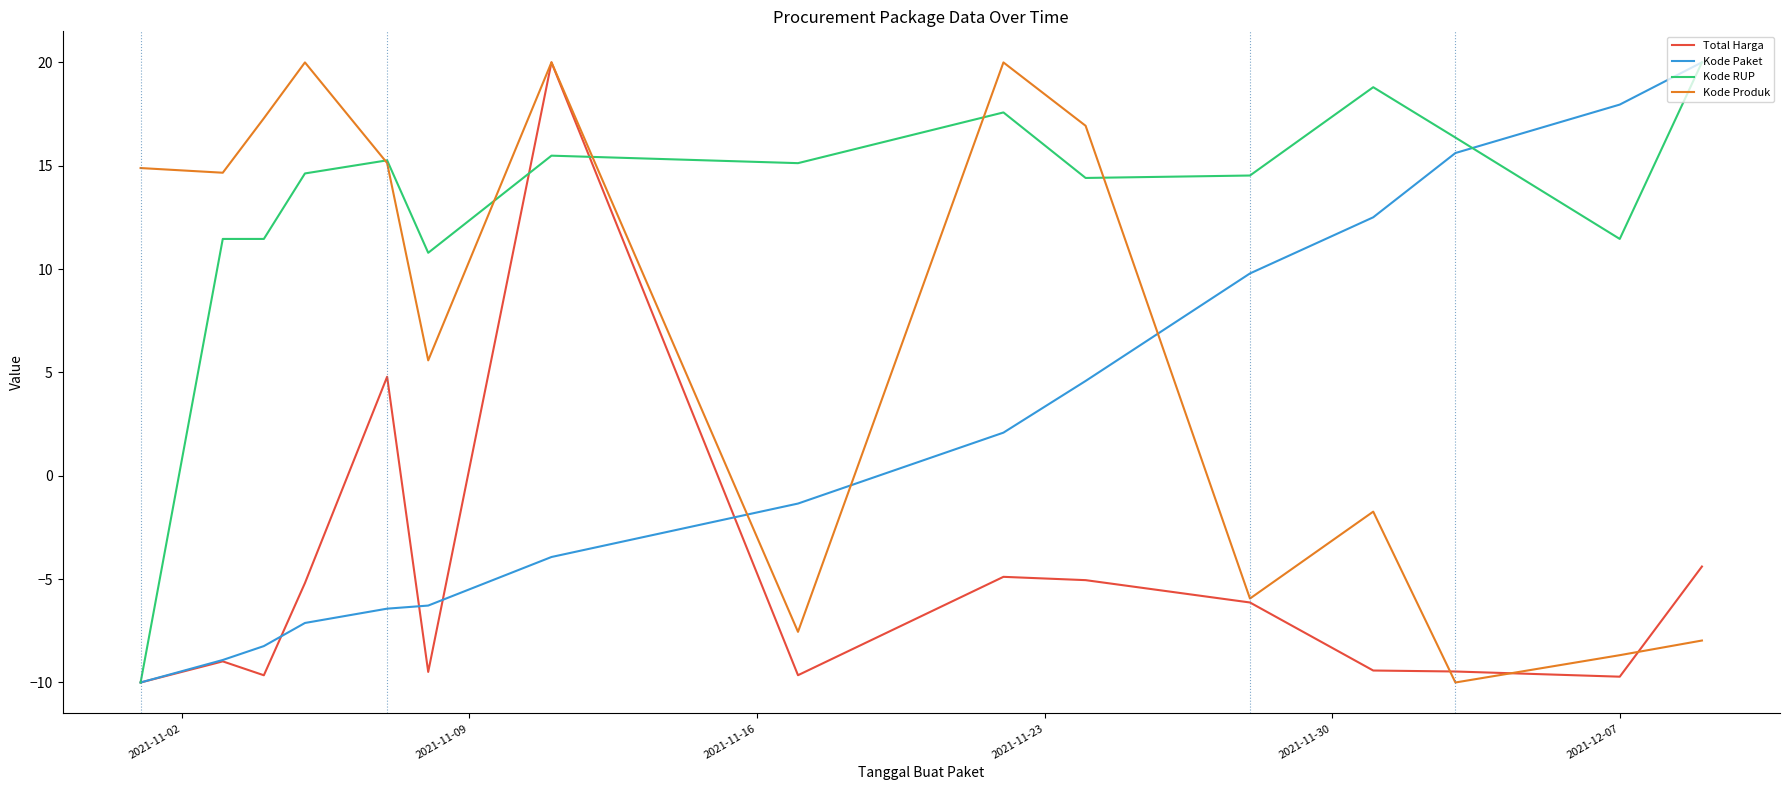

Count the number of data series in this chart.

4